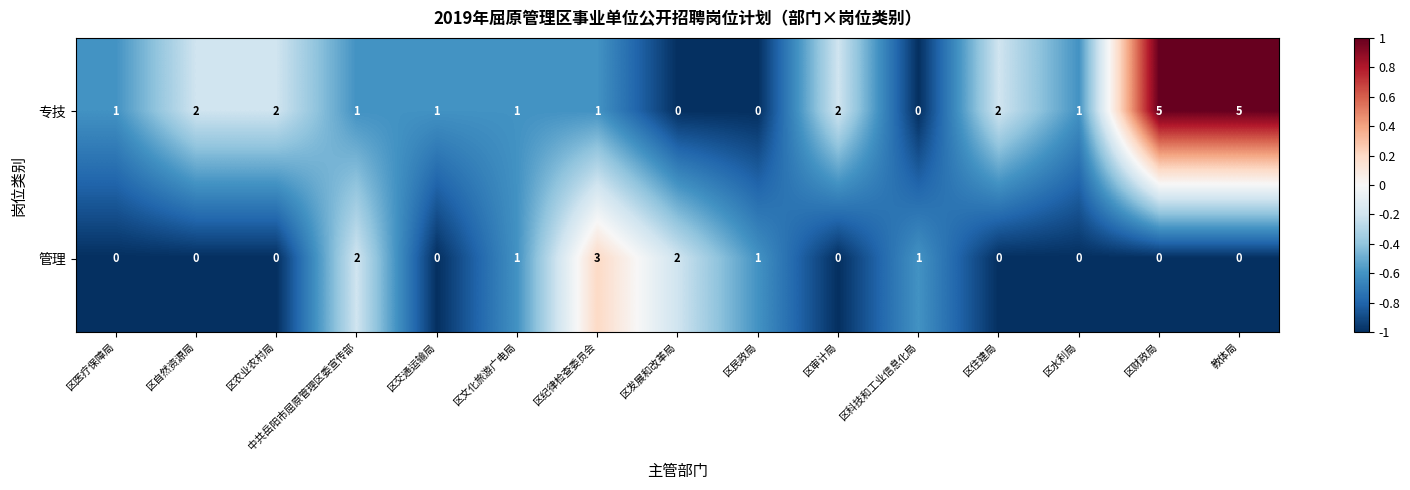

List the series in order of their overall mean, highest first.

专技, 管理